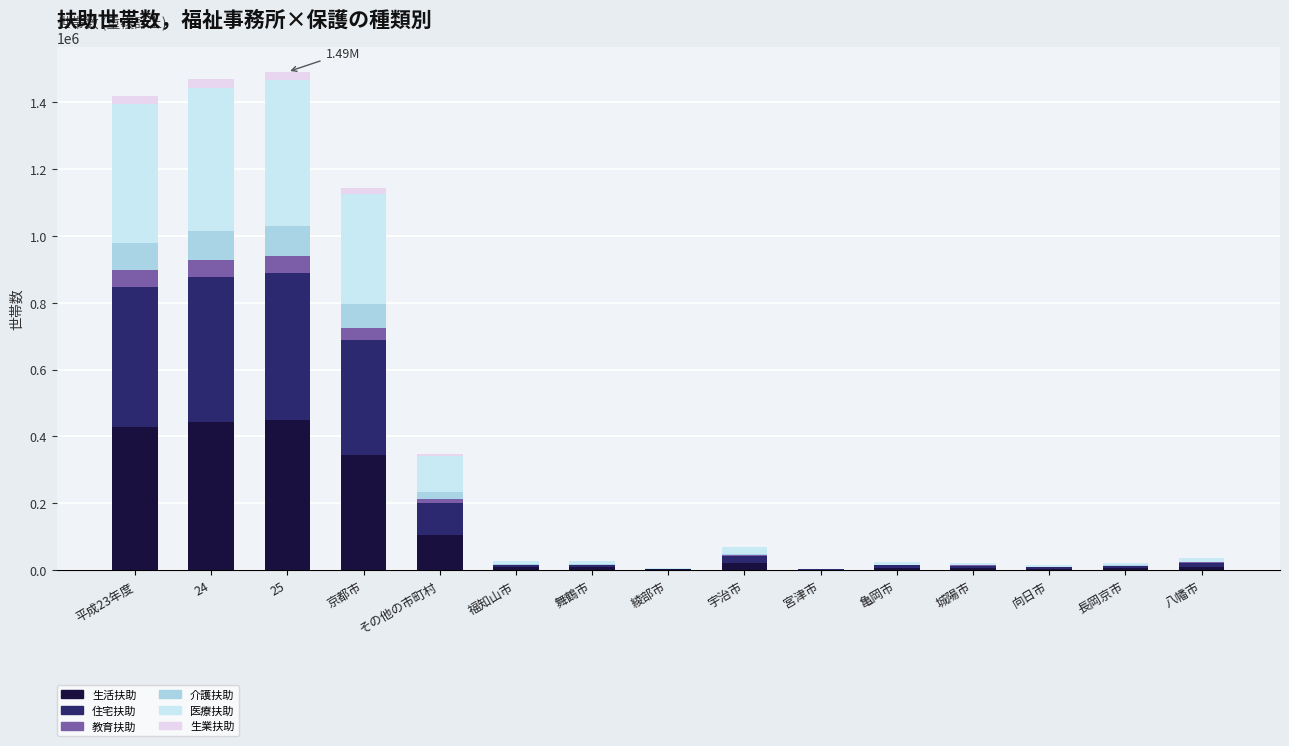

Are the bars grouped side by side (vs. stacked)?

No